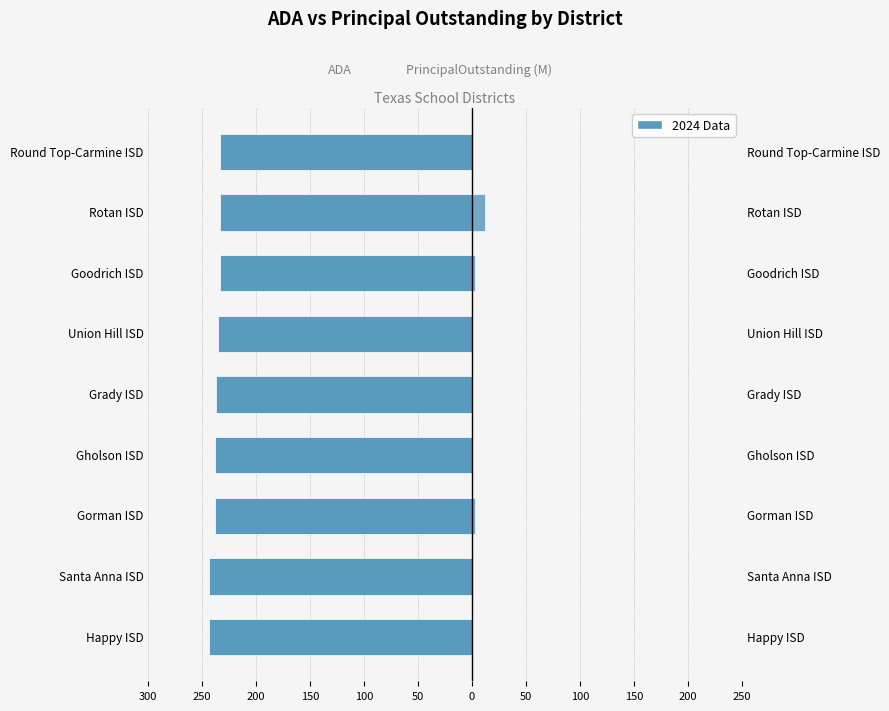

What is the average value of the PrincipalOutstanding (M) series?

2.2